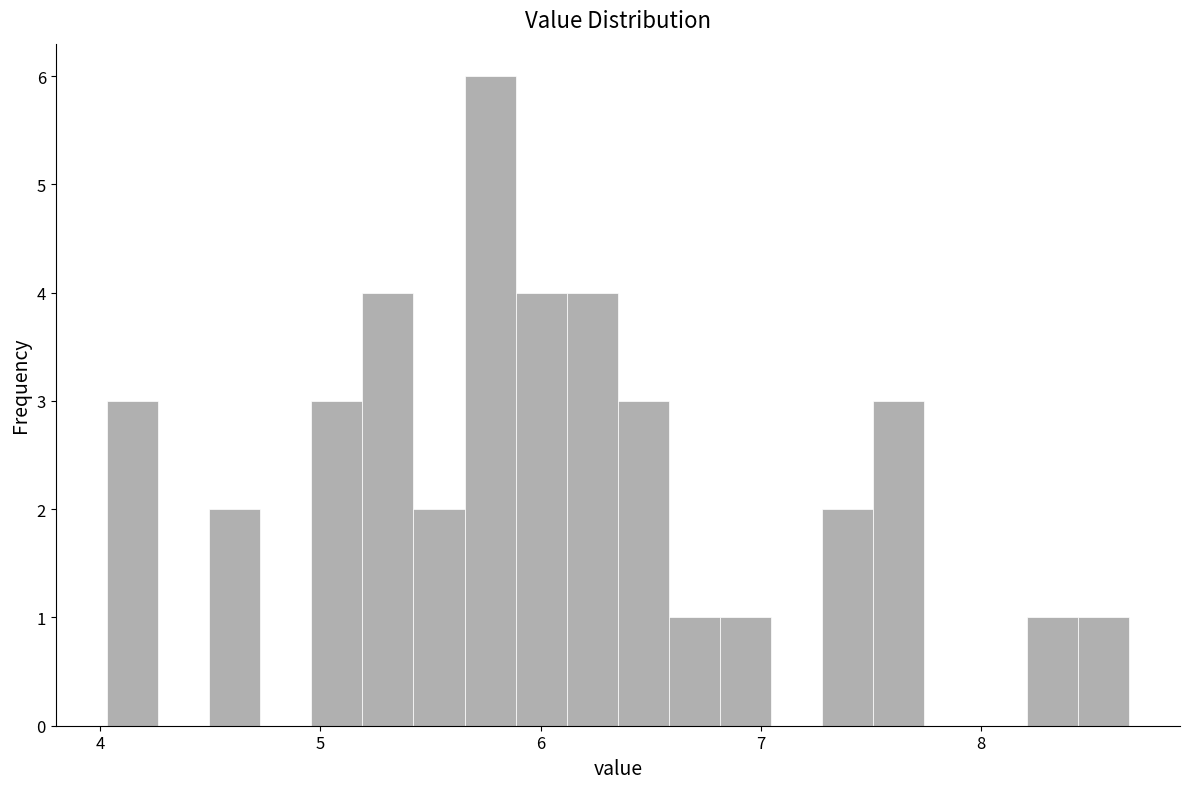

Read against the x-axis, roughly where is the centre of the tallest bar?

5.8